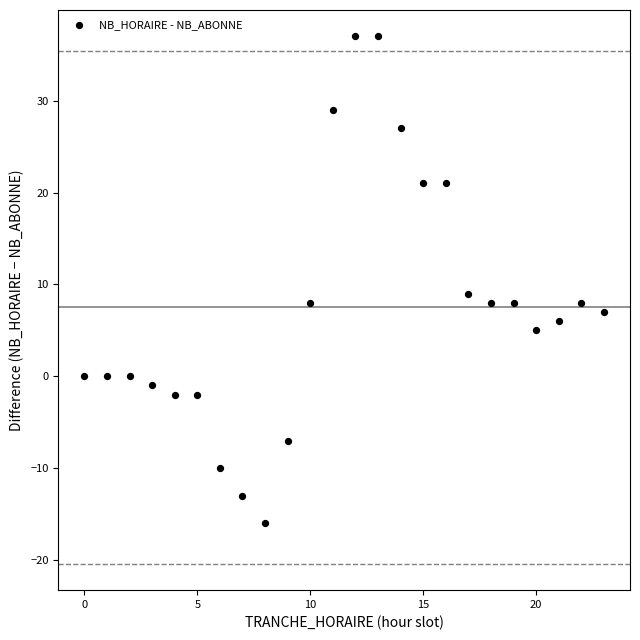

What is the range of X values (max minus min)?

23